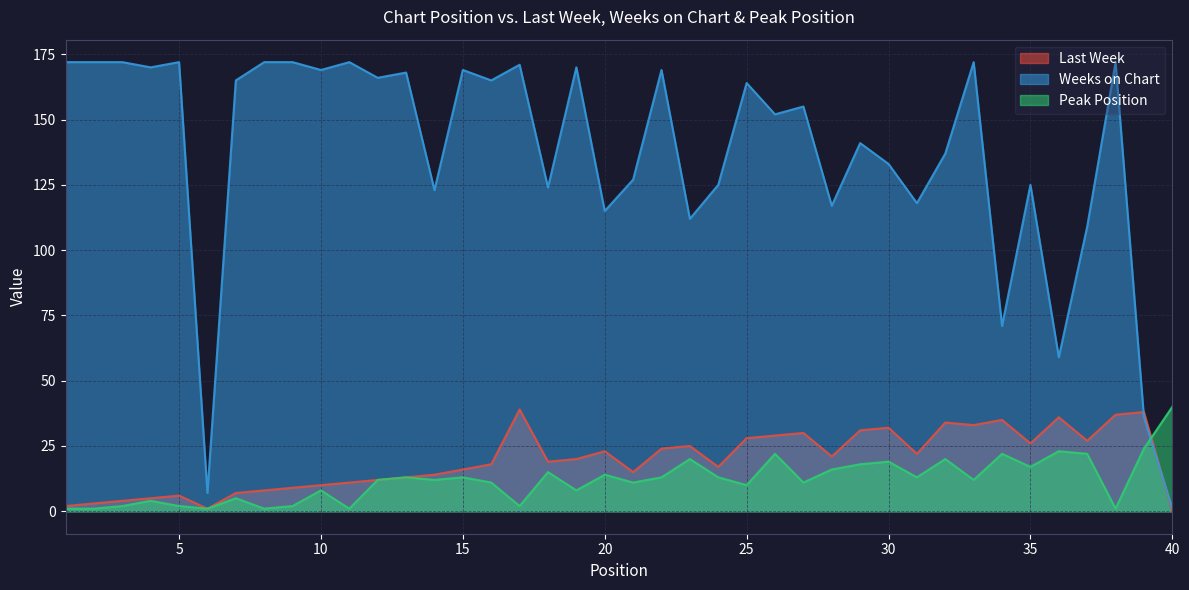

Is it true that Last Week equals 11 at 7?

False